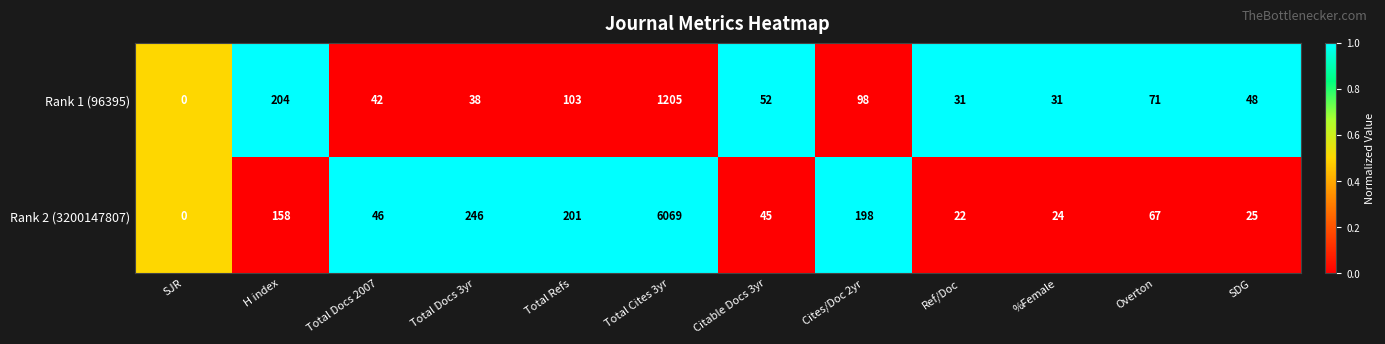

The value of Rank 1 (96395) at H index is 290. True or false?

False